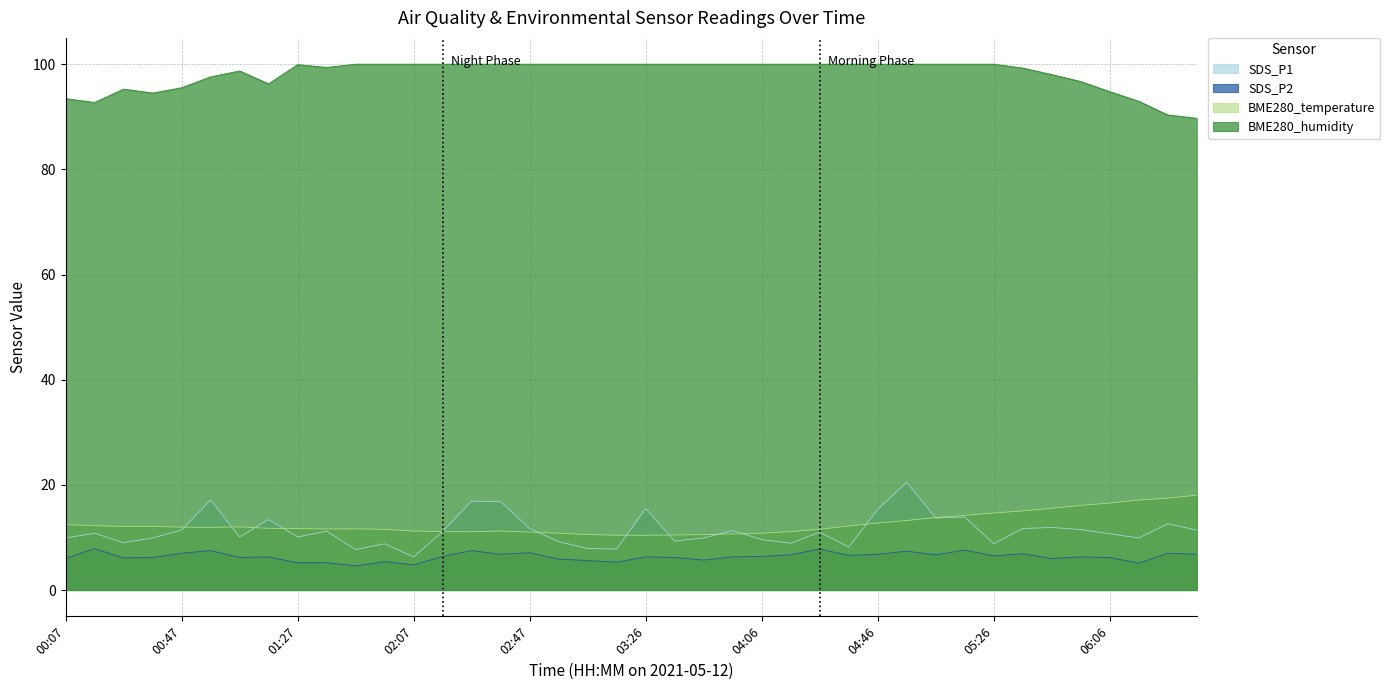

What is the value of the BME280_temperature point at the 35th from the left?

15.6